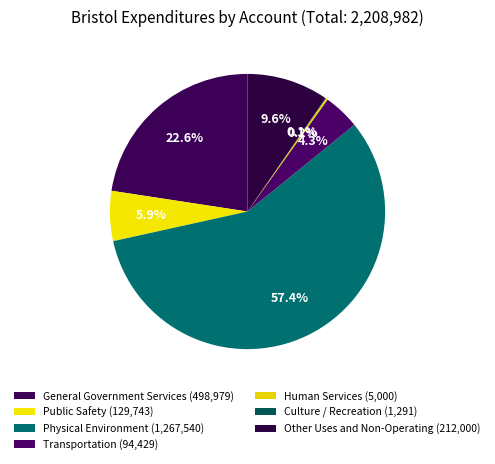

To the nearest percent, what is the difference between the largest and smallest slice percentages?

57%